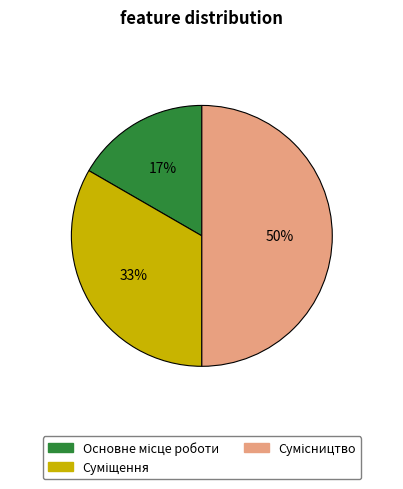

To the nearest percent, what is the average slice percentage?

33%